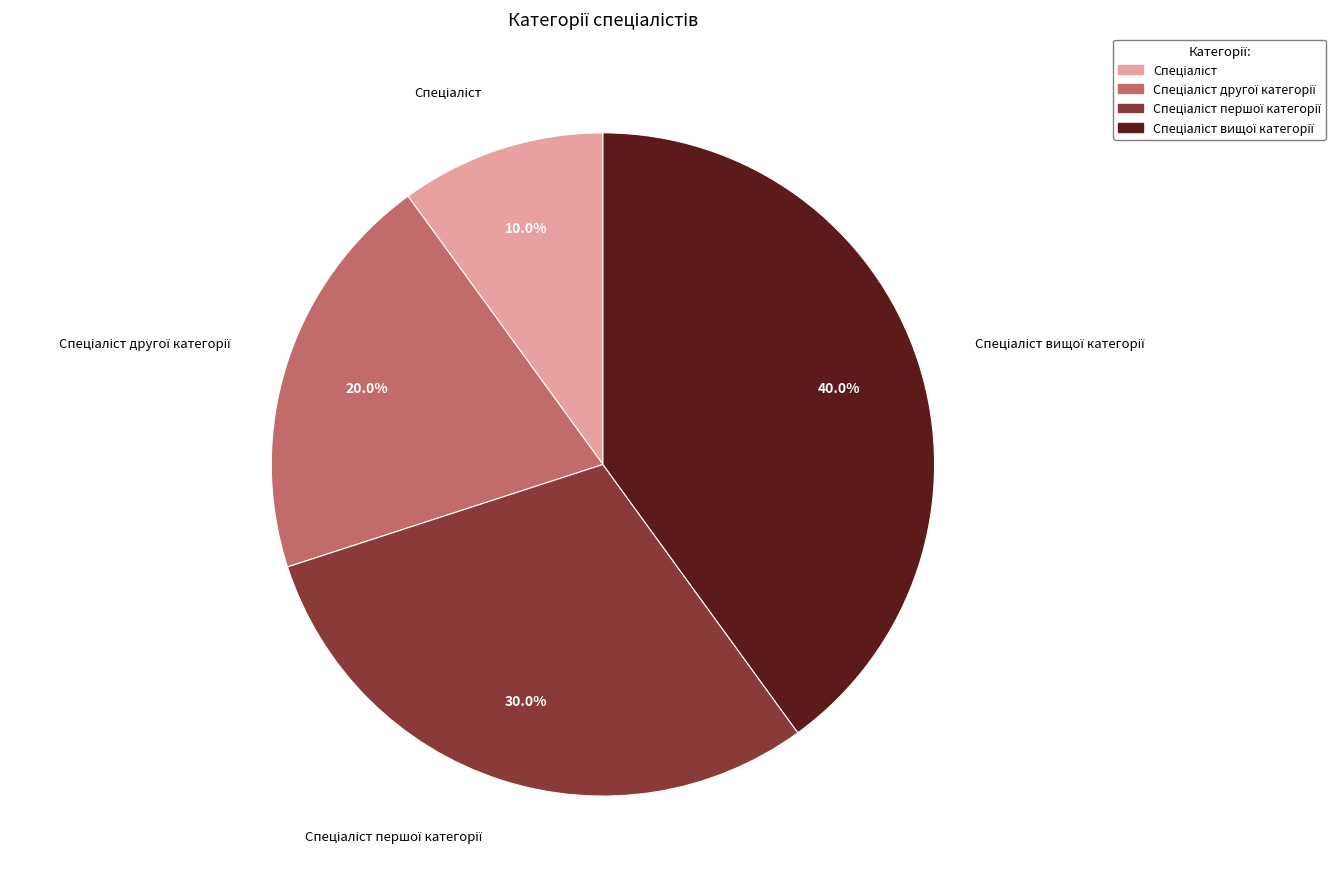

Does any single category account for the majority?

No